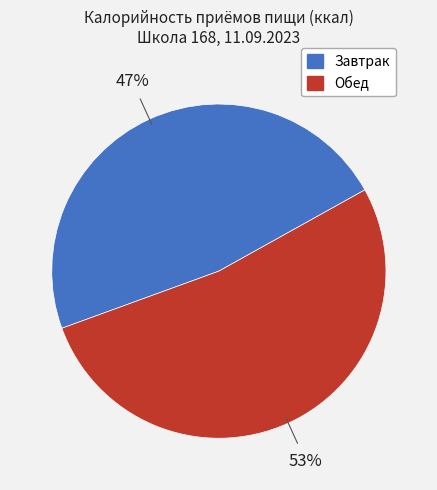

Which slice is the smallest?

Завтрак